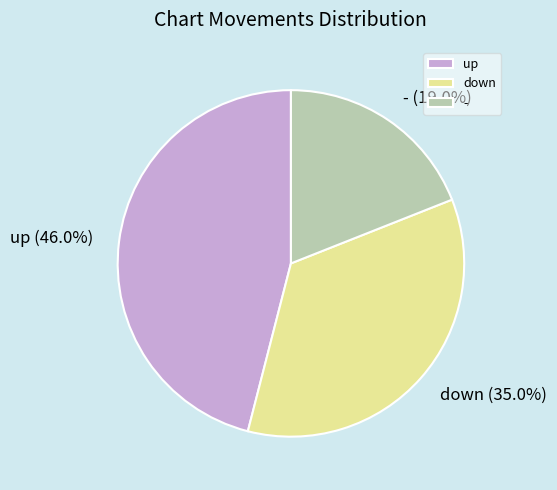

Which category has the biggest portion of the pie?

up